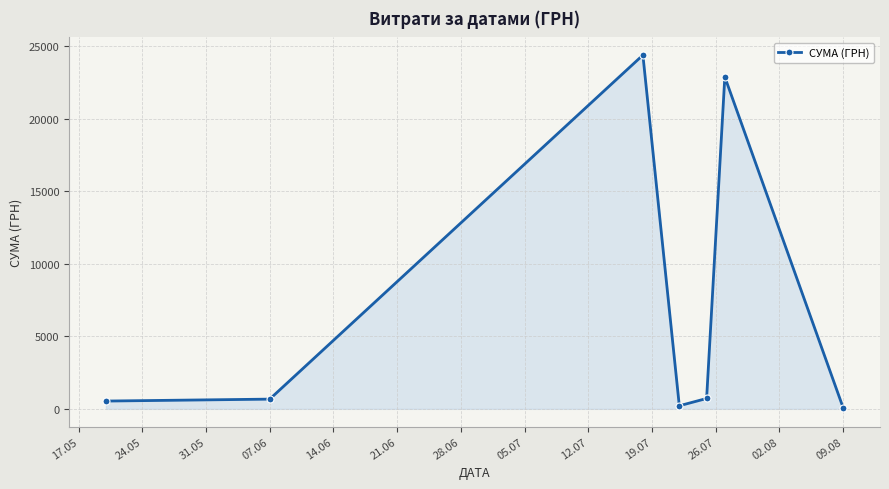

How many interior local peaks (higher than both neighbors) does the data have?

2